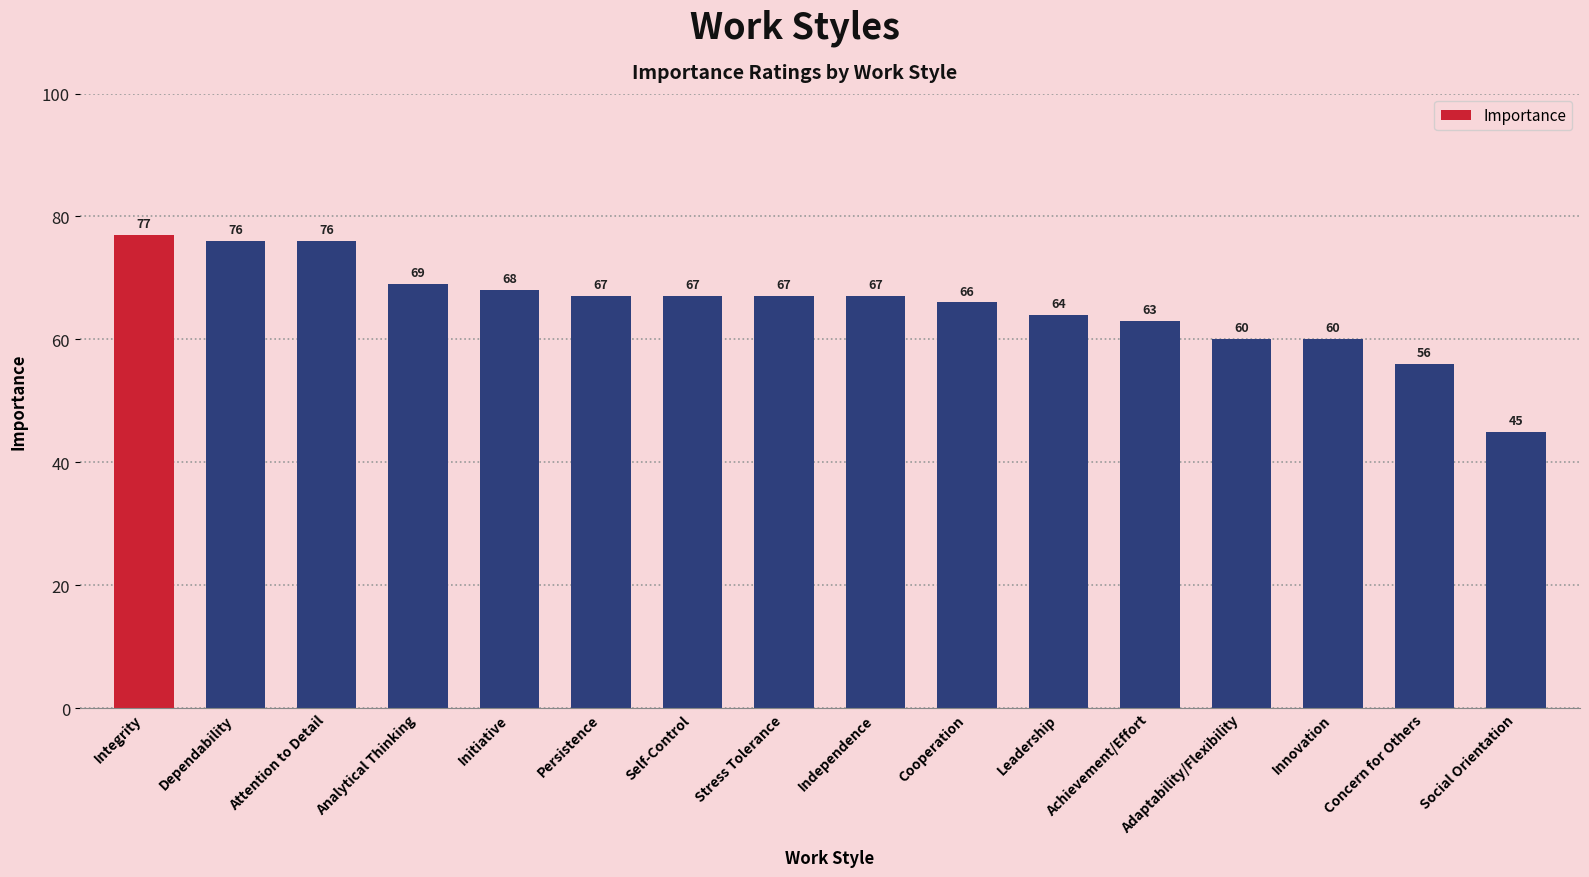

How many bars are there in total?

16